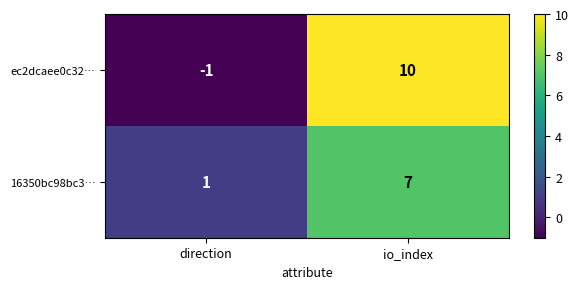

The ec2dcaee0c32… series shows -1 at direction. True or false?

True